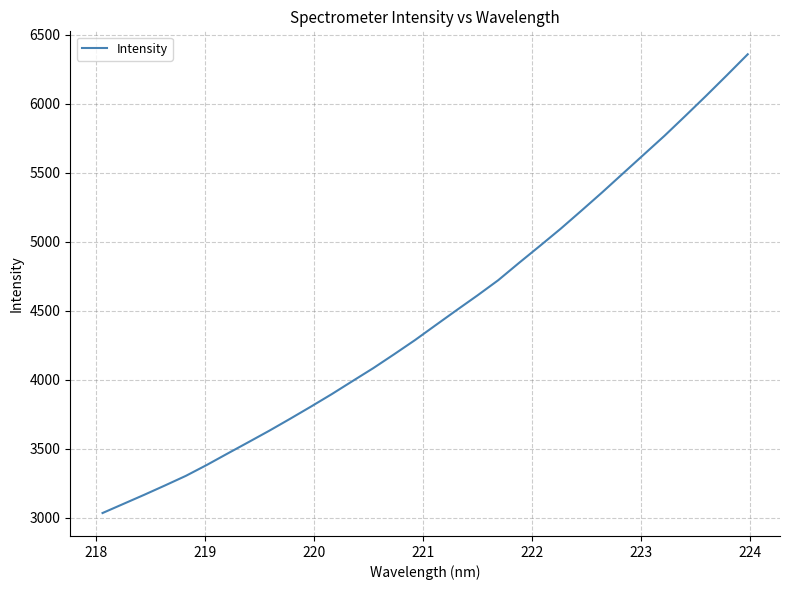

What is the difference between the maximum and minimum values?

3324.1